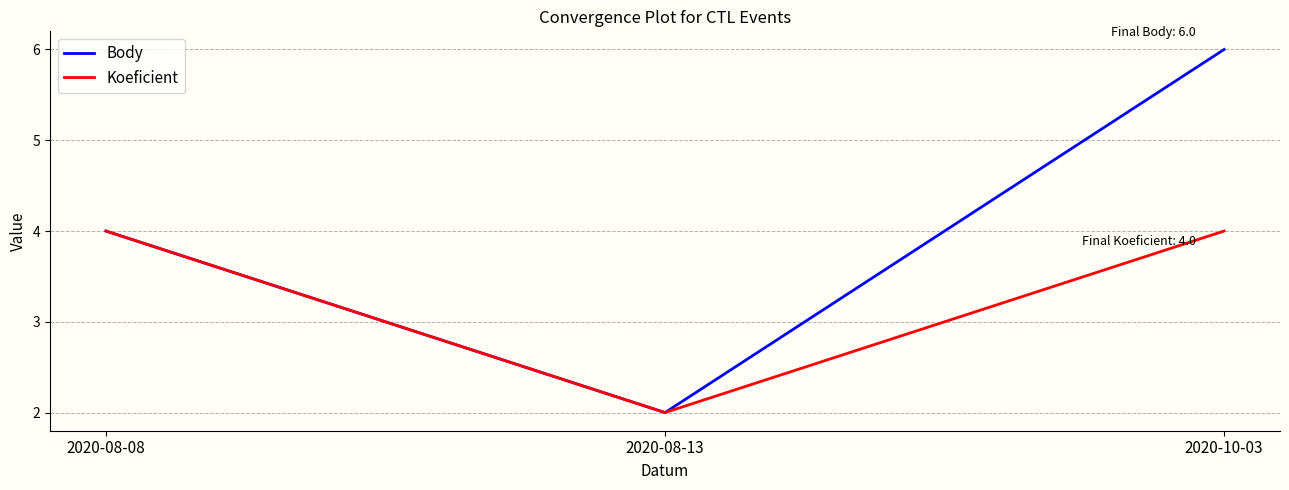

What position from the left is 2020-08-13?

2